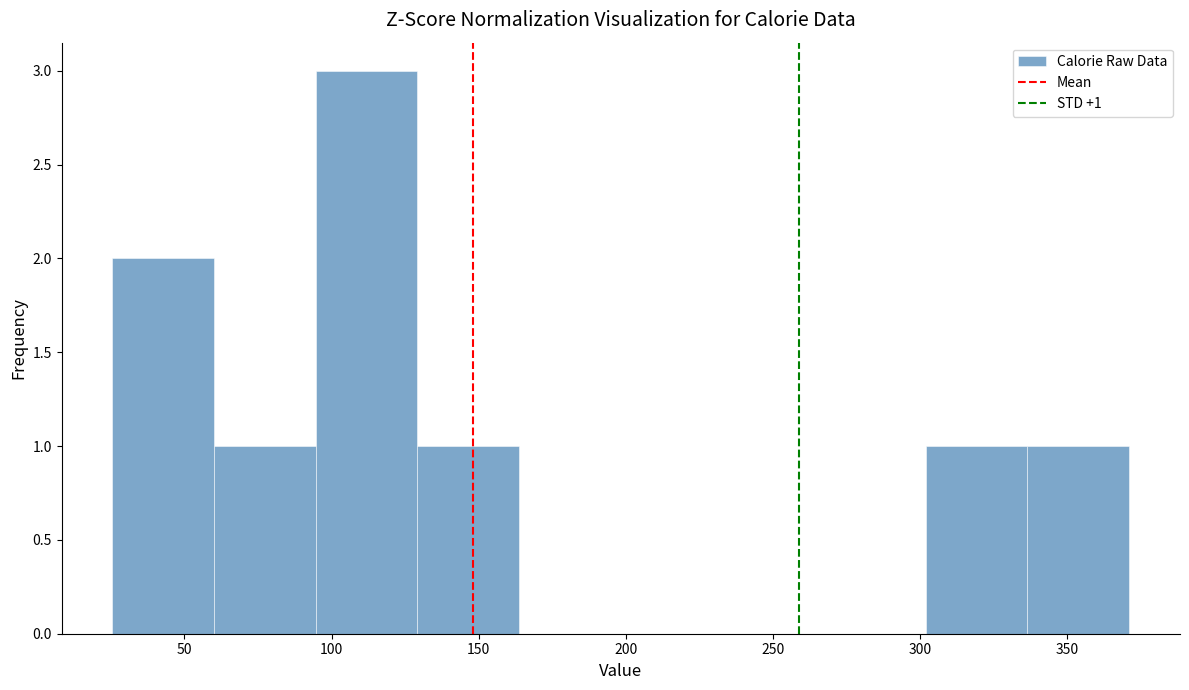

Which range on the x-axis has the tallest bar?

95 to 130